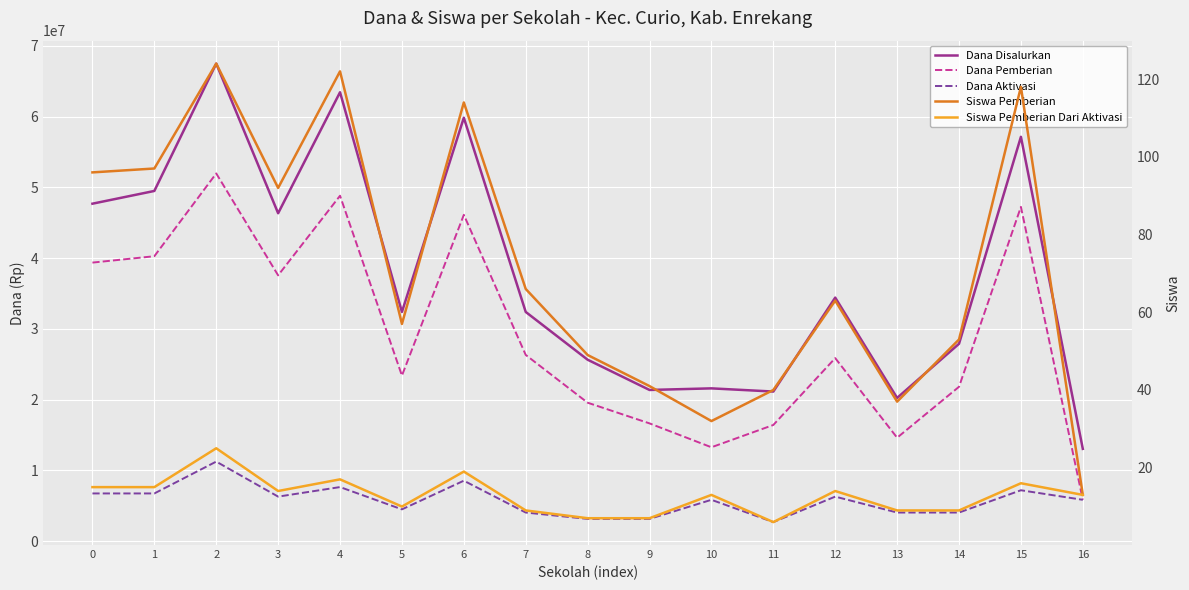

How many values in the Dana Disalurkan series are below 32400000?

7